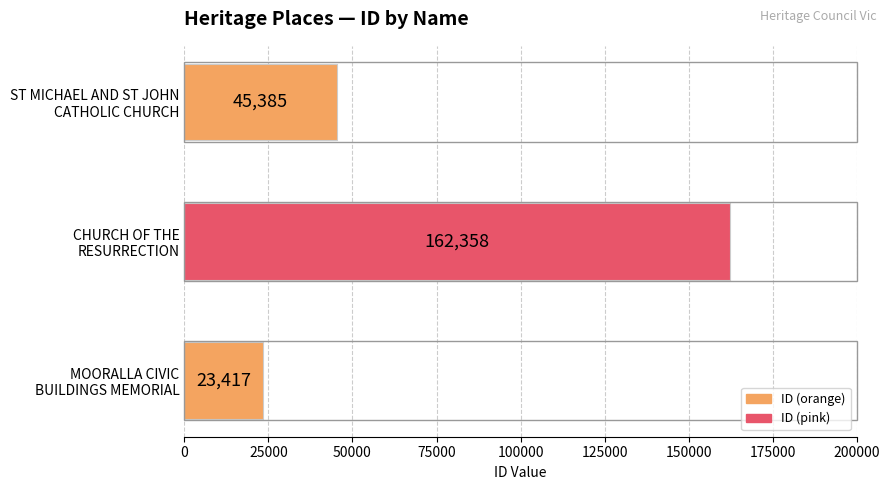

What is the difference between the maximum and minimum values?

138941